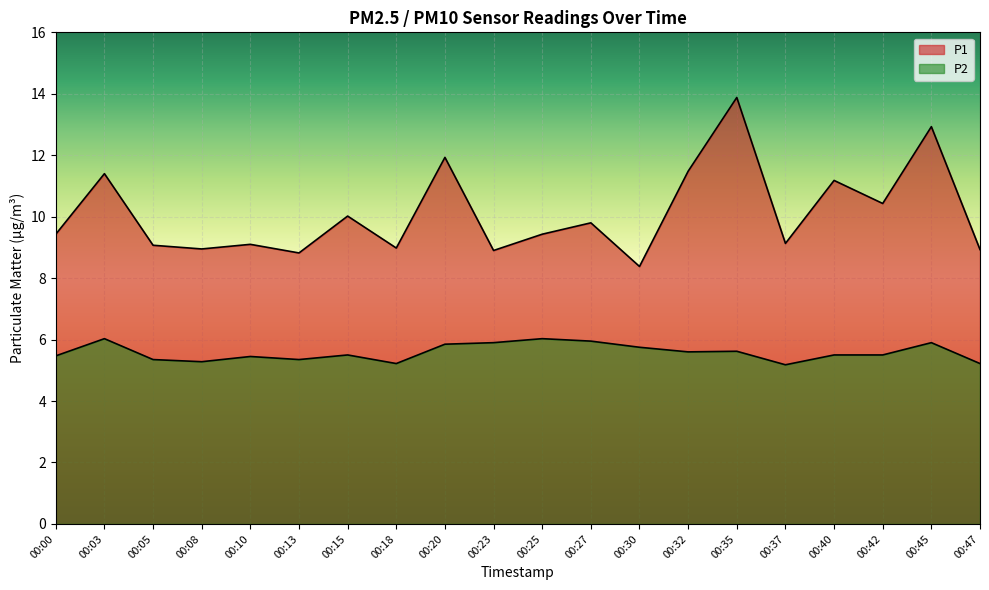

True or false: P2 and P1 cross at least once.

False